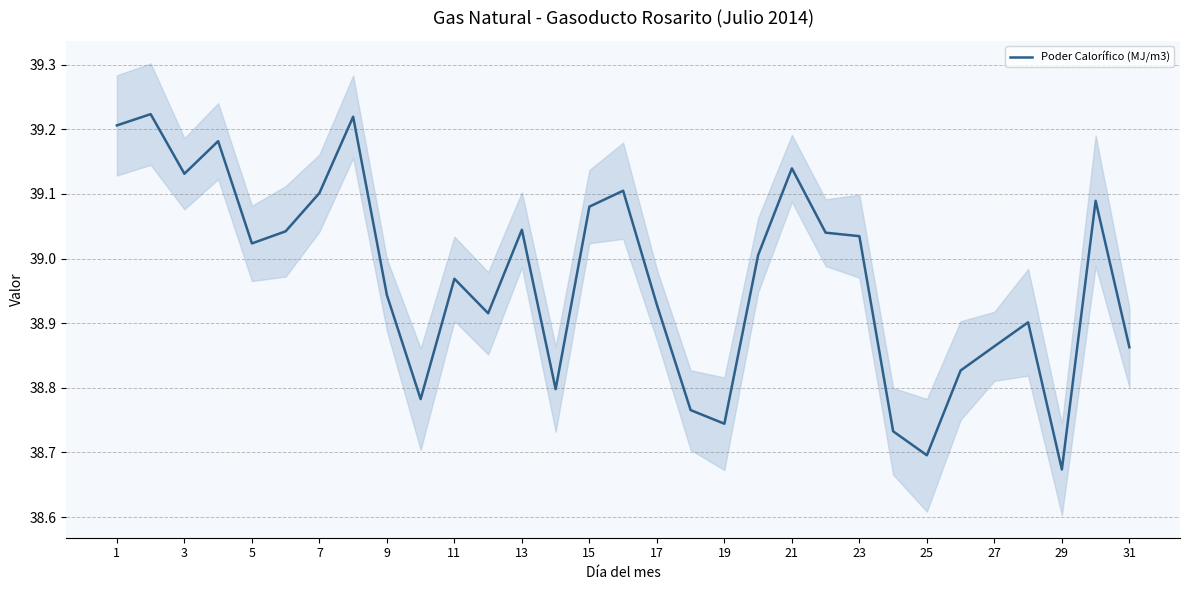

Is it true that Poder Calorífico (MJ/m3) equals 53.2 at 27?

False